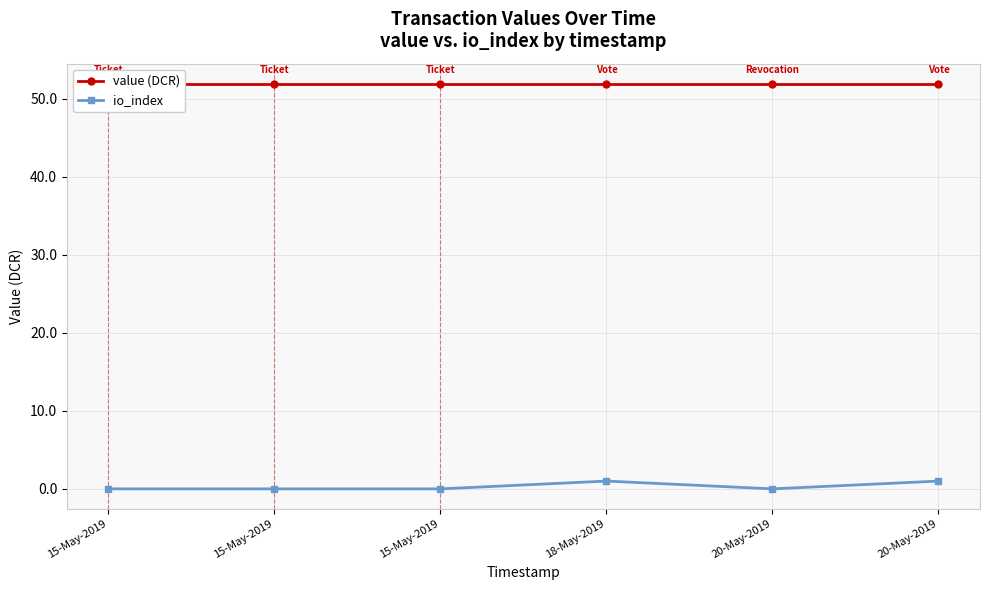

Reading right to left, transcribe all the data shown in this chart.

value (DCR): 20-May-2019=51.9	20-May-2019=51.9	18-May-2019=51.9	15-May-2019=51.9	15-May-2019=51.9	15-May-2019=51.9
io_index: 20-May-2019=1.0	20-May-2019=0.0	18-May-2019=1.0	15-May-2019=0.0	15-May-2019=0.0	15-May-2019=0.0